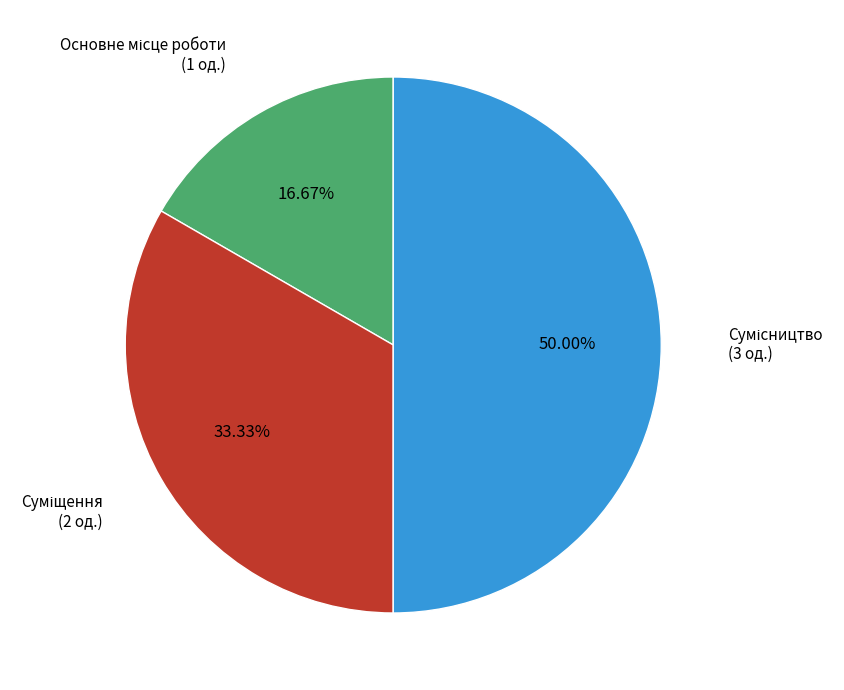

What percentage is NOT represented by Суміщення?

66.7%